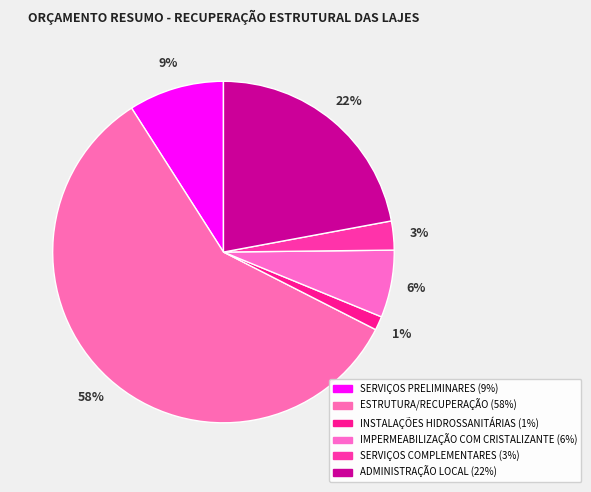

Between ESTRUTURA/RECUPERAÇÃO and ADMINISTRAÇÃO LOCAL, which is larger?

ESTRUTURA/RECUPERAÇÃO